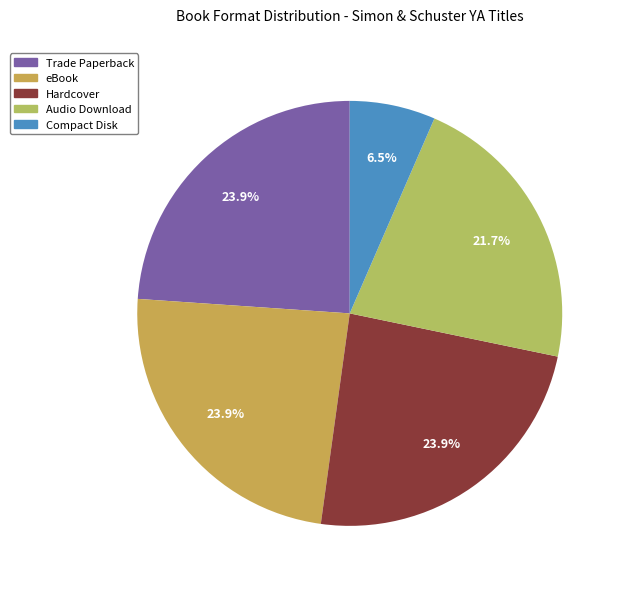

How many segments does this pie chart have?

5